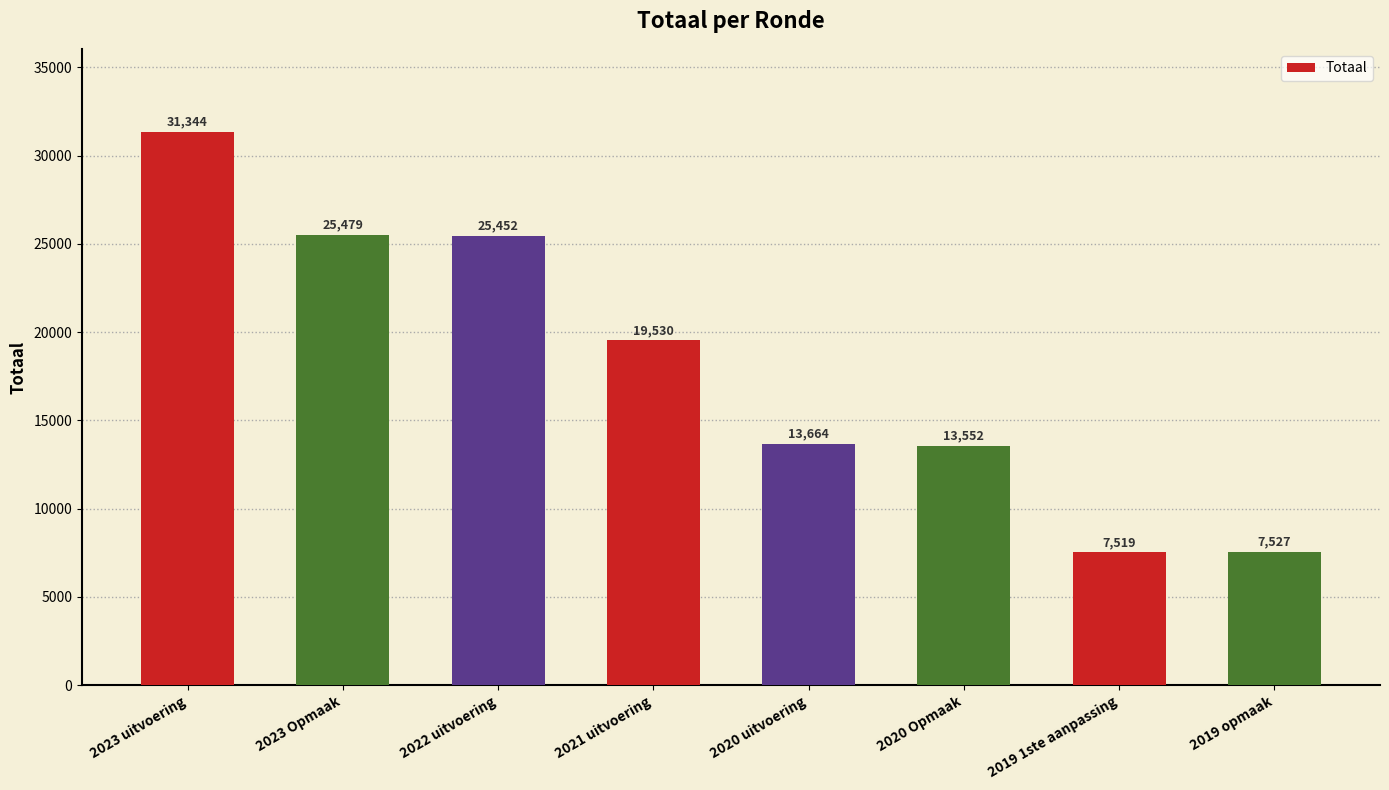

Where is the data nearest to the value 19431?

2021 uitvoering